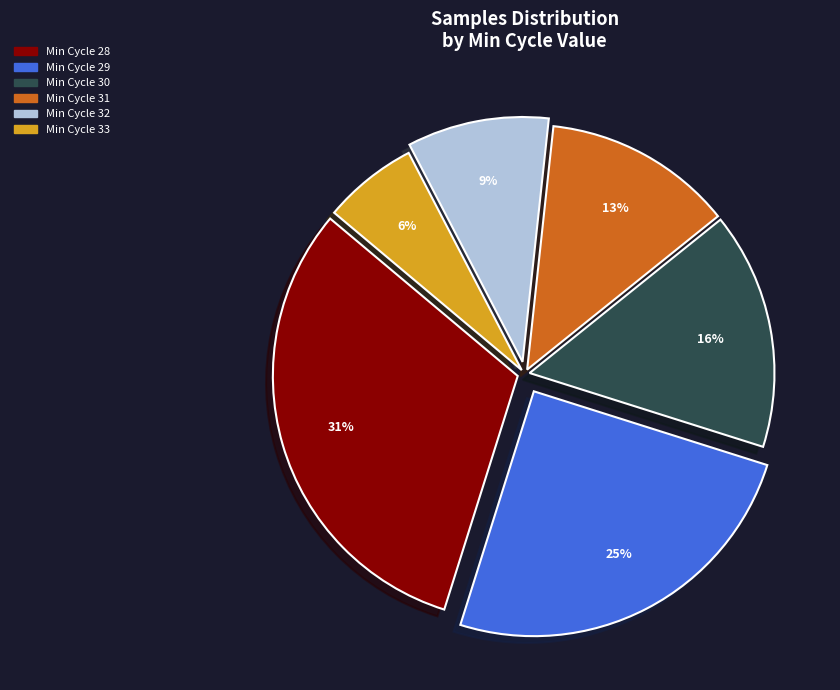

Is there a majority slice in this chart?

No